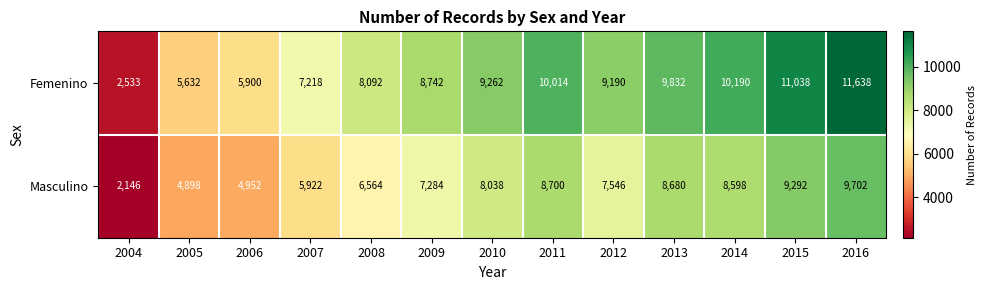

Which series has the largest total across all categories?

Femenino